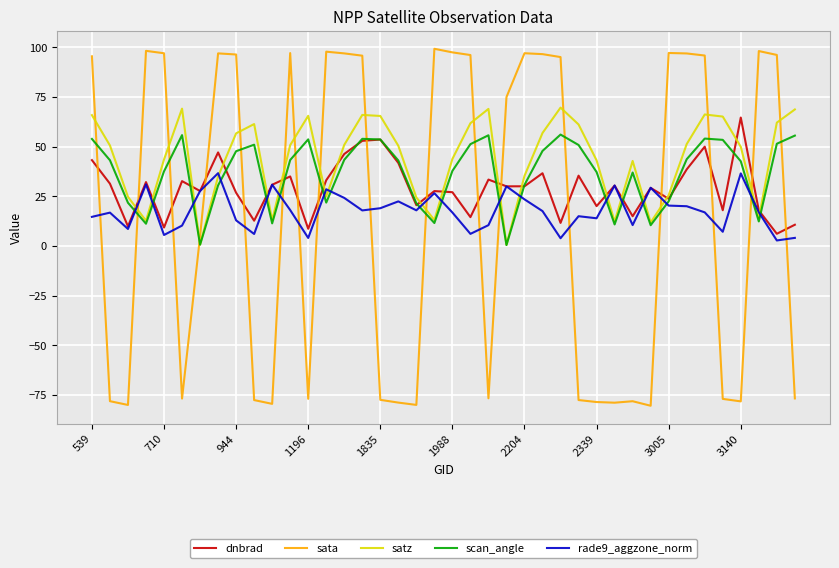

Is this an area chart (filled region under the line)?

No